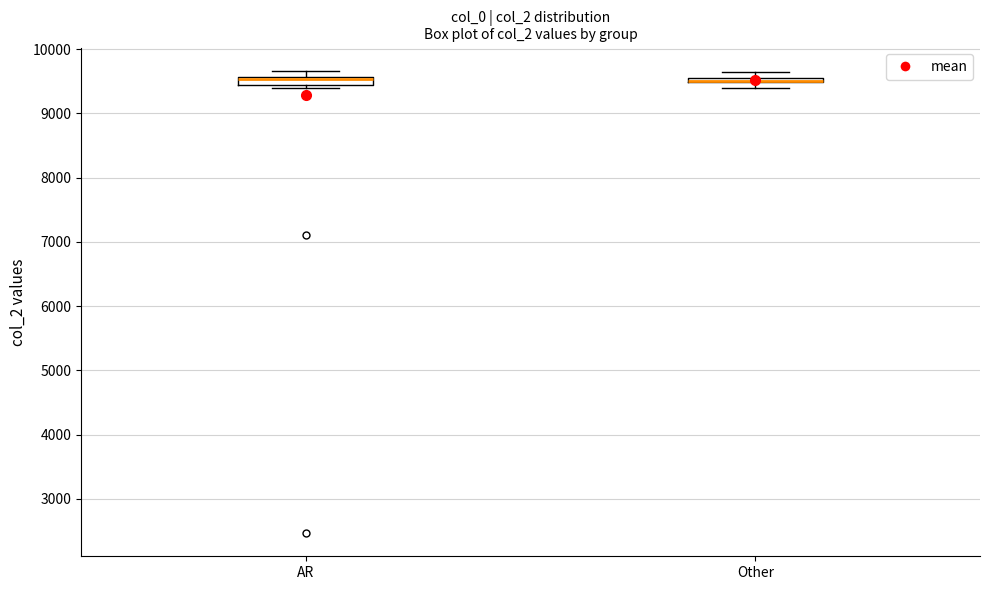

Where is the lower edge of the box for Other on the y-axis? The values are not printed on the chart, so give them approximately, as read against the axis.

9500